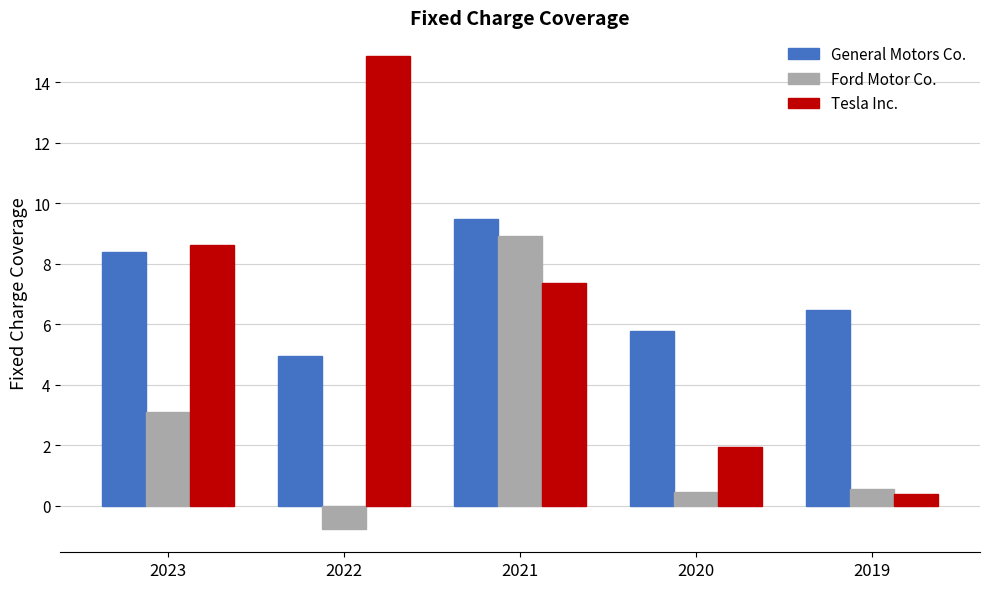

Are the bars grouped side by side (vs. stacked)?

Yes